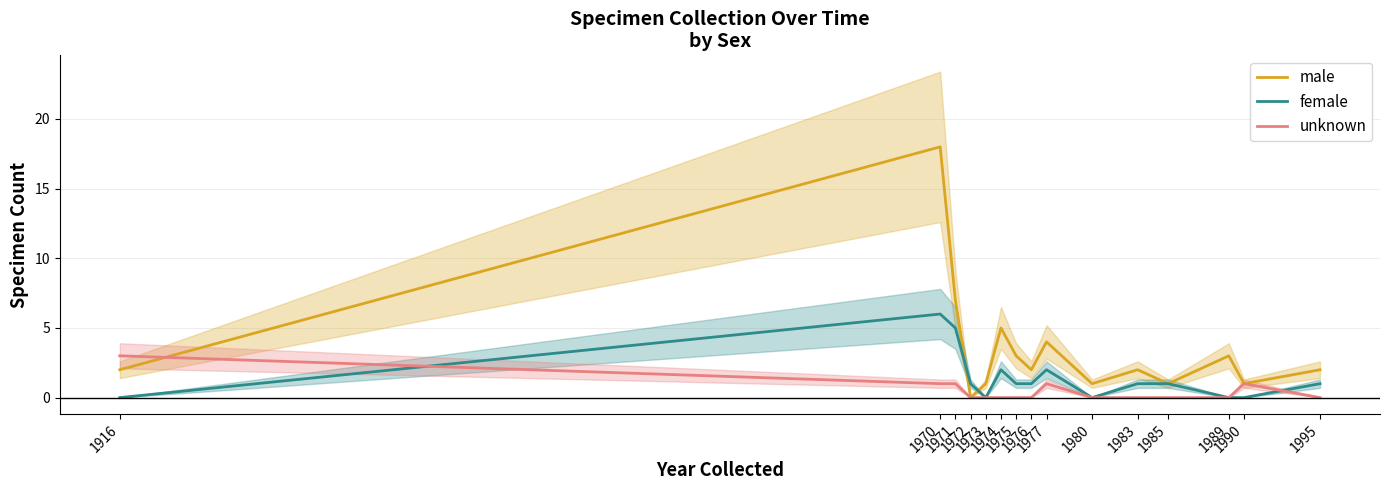

What is the total value across all series at 1916?

5